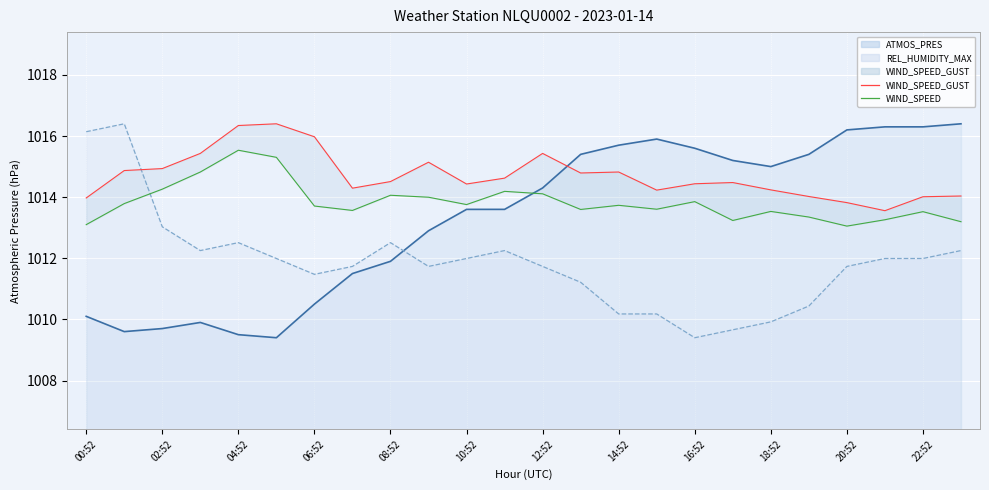

At which label is REL_HUMIDITY_MAX closest to 1012?

10:52